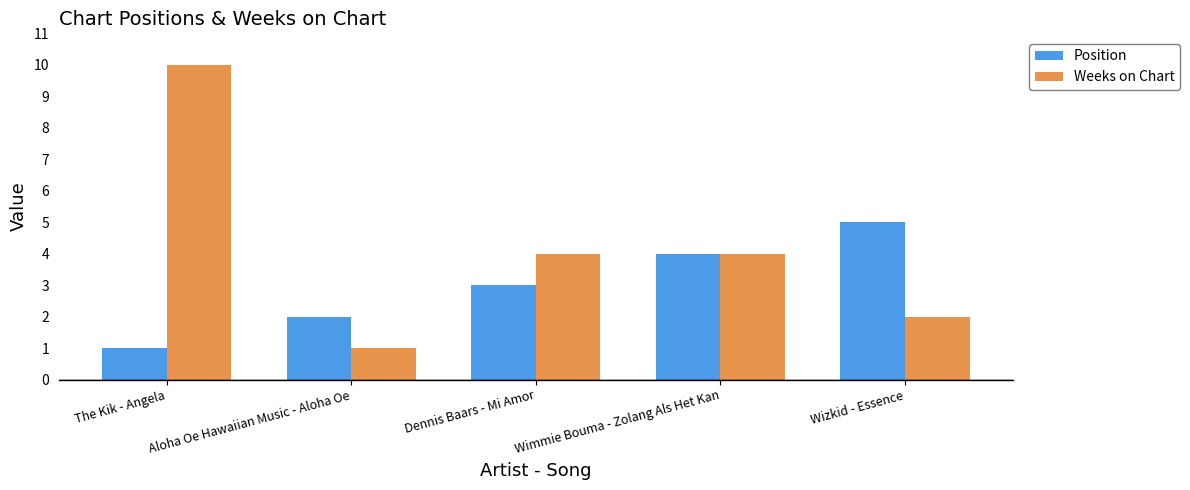

How many data points in Weeks on Chart are less than 4?

2